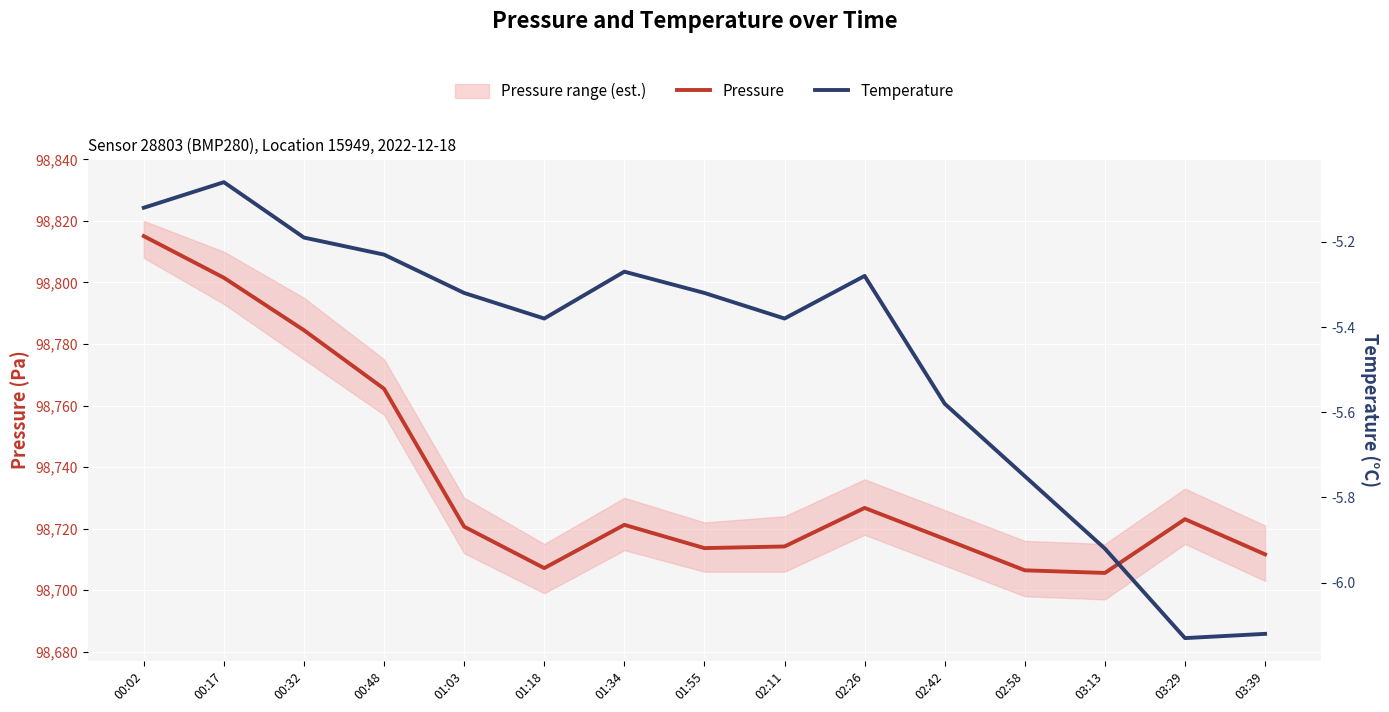

How many lines are shown in the chart?

2